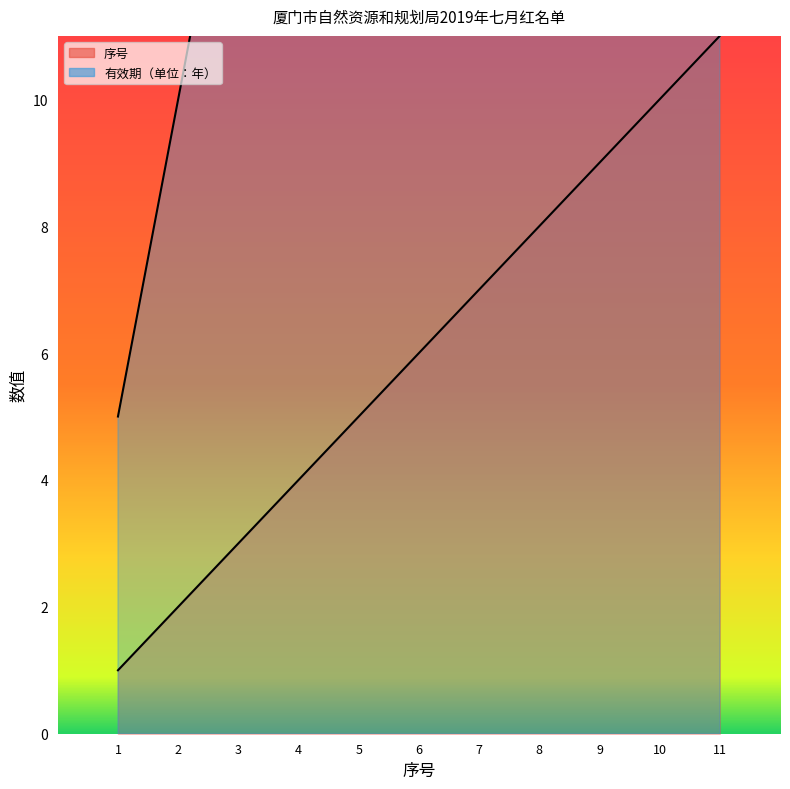

True or false: the data shows 7 at 5.

False